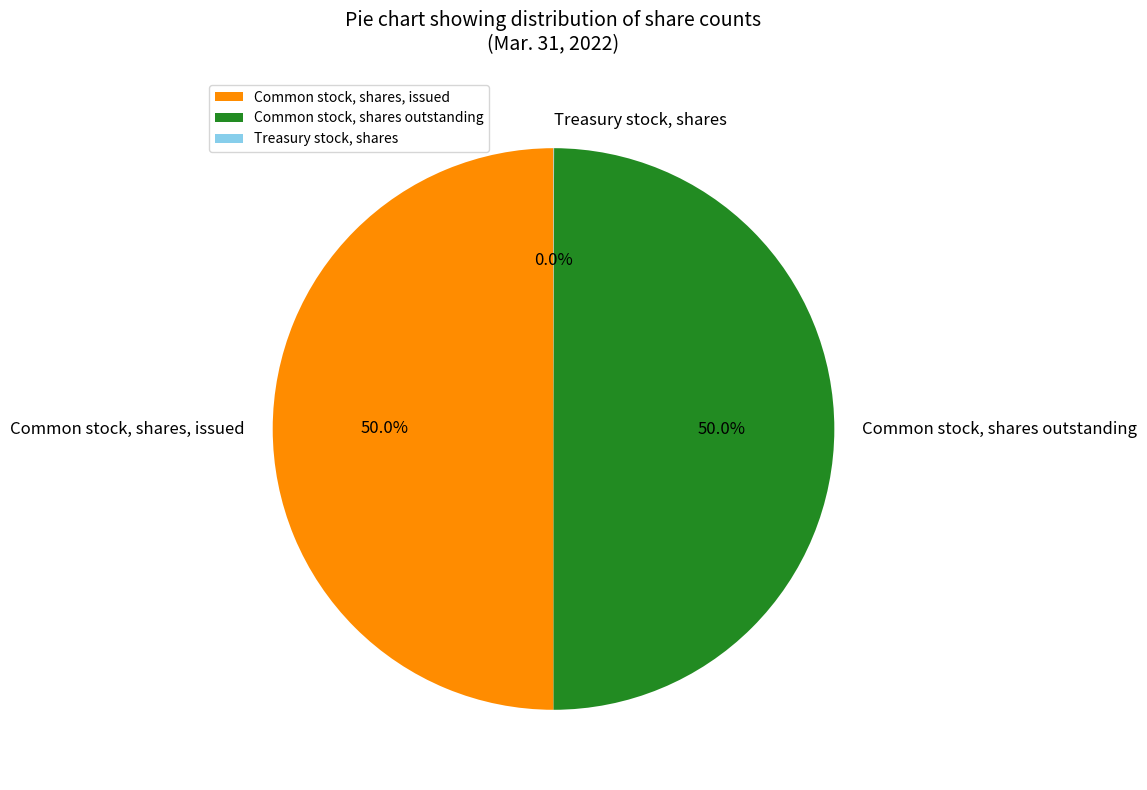

Combined, do Common stock, shares outstanding and Common stock, shares, issued account for over 50%?

Yes